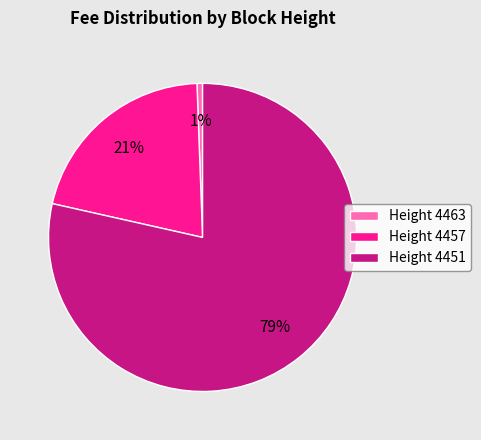

Does any single category account for the majority?

Yes